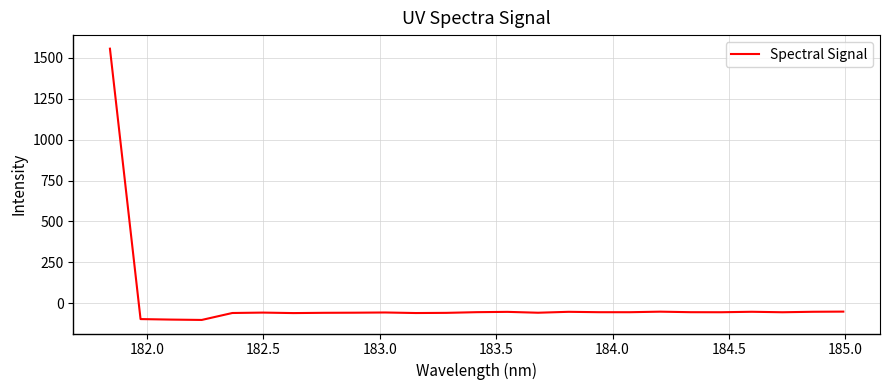

What is the maximum value shown in the chart?

1556.4